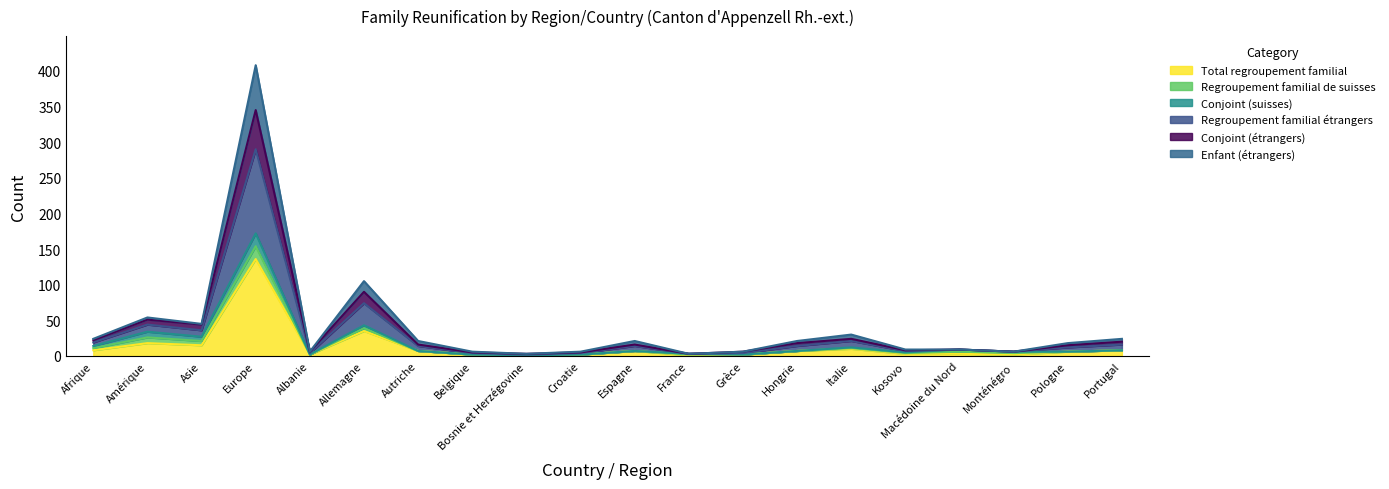

Rank the categories by Total regroupement familial value from highest to lowest.

Europe, Allemagne, Amérique, Asie, Italie, Afrique, Portugal, Autriche, Espagne, Hongrie, Pologne, Kosovo, Macédoine du Nord, Albanie, Belgique, Croatie, Grèce, Monténégro, Bosnie et Herzégovine, France